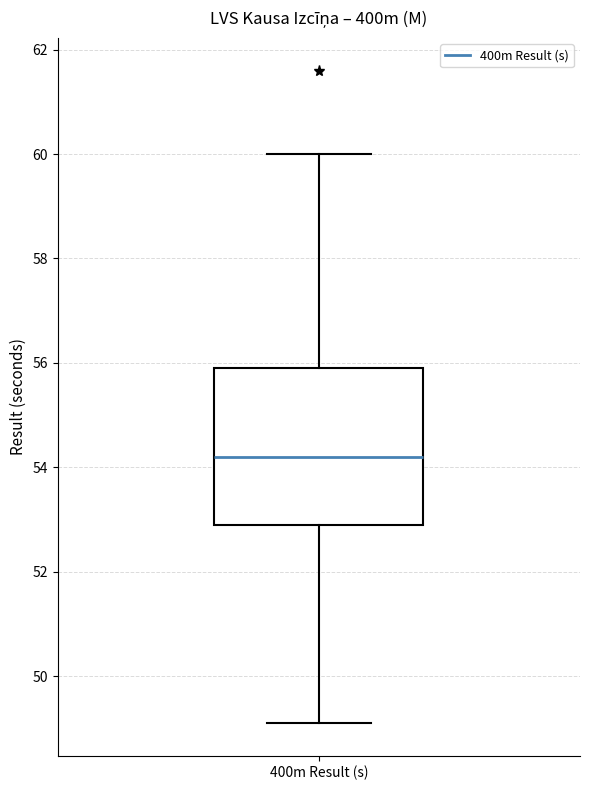

Transcribe this box plot: give where the median line is, the range the box spans, and where the two whiskers end, as read against the y-axis. The values are not printed on the chart, so give them approximately, as read against the axis.

median 54.2, box 53.0 to 56.0, whiskers 49.2 to 60.0